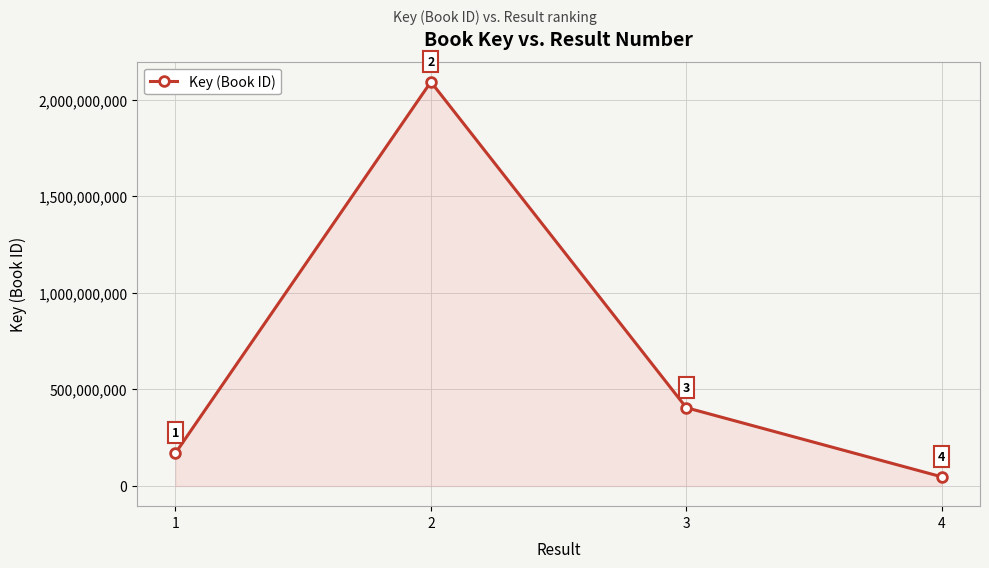

True or false: the data has more than 1 interior local peaks.

False